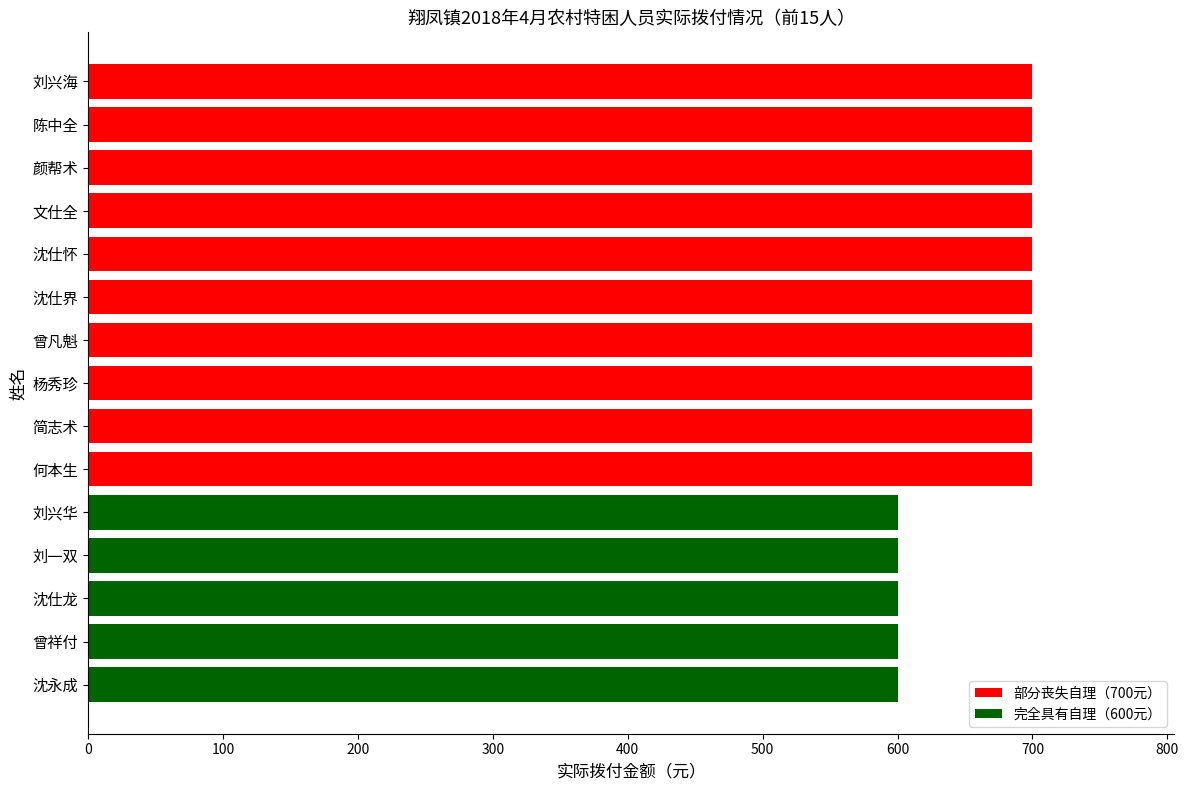

What is the average value?

667